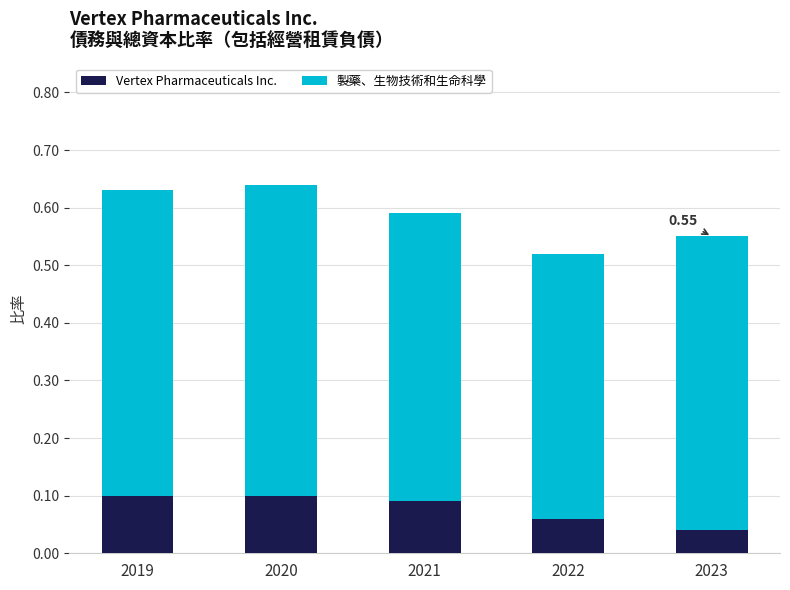

What is the total value across all series at 2020?

0.6